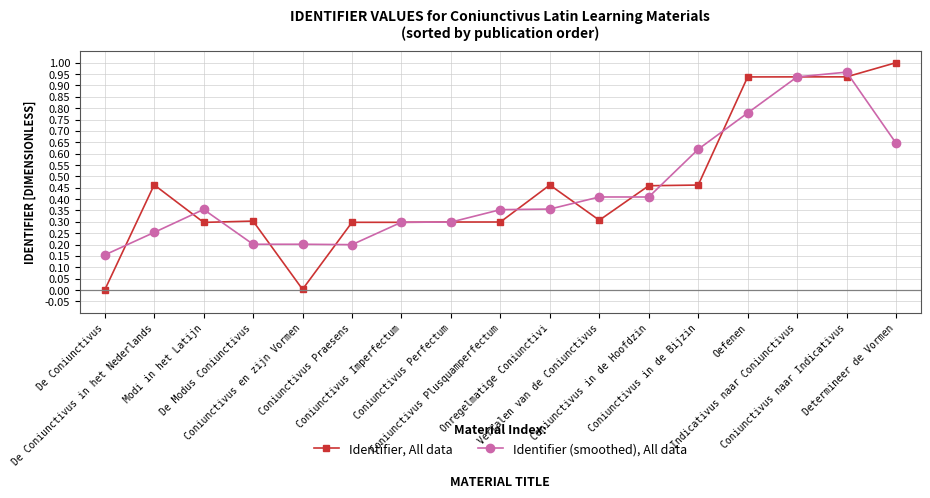

True or false: Identifier (smoothed), All data and Identifier, All data cross at least once.

True